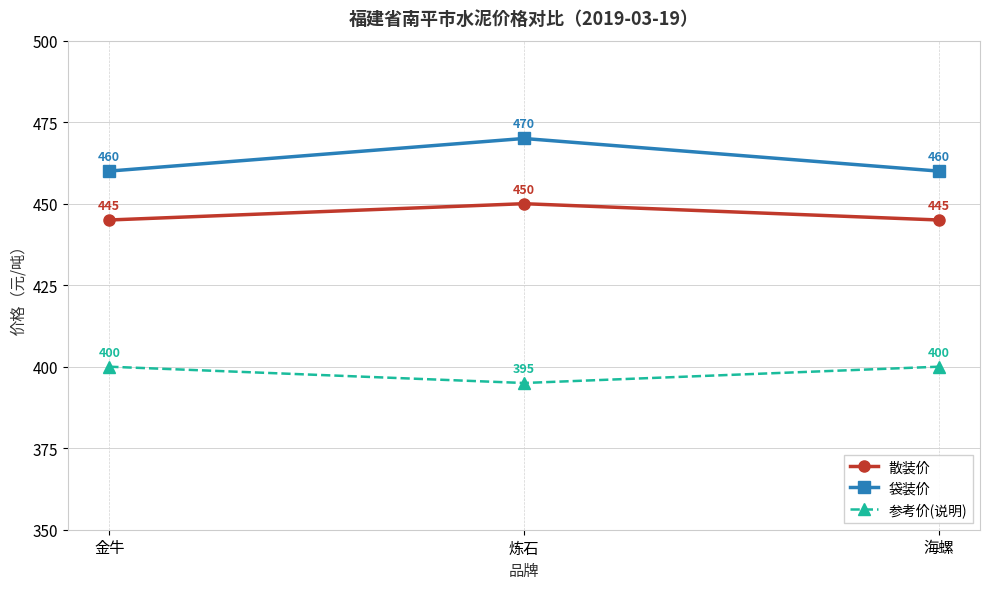

What is the difference between the maximum and minimum values in the 参考价(说明) series?

5